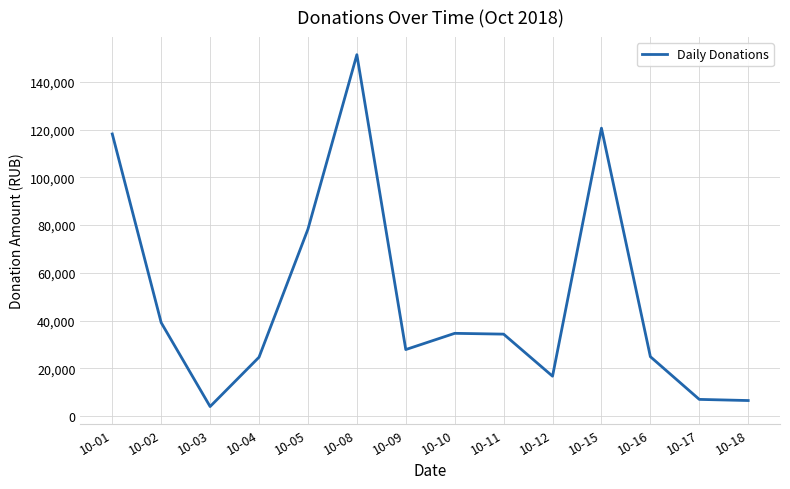

Is it true that the value at 10-15 is 177937.4?

False